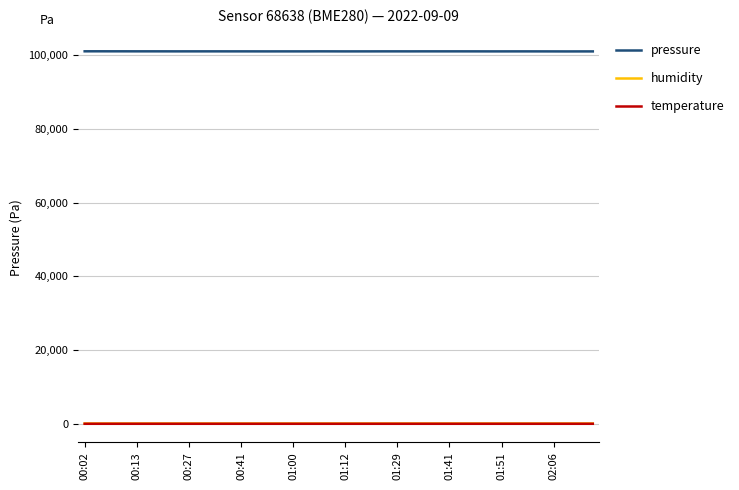

What is the maximum value shown in the chart?

101045.1